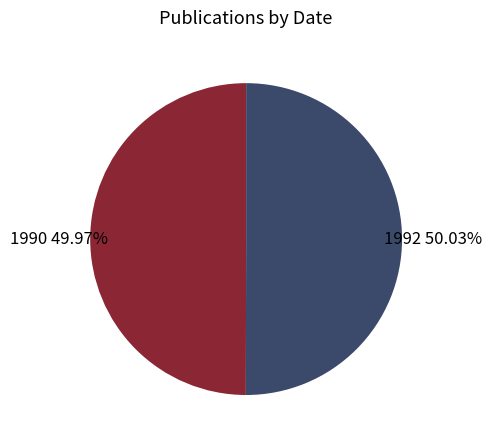

Approximately how many times larger is the value at 1992 compared to 1990?

1.0